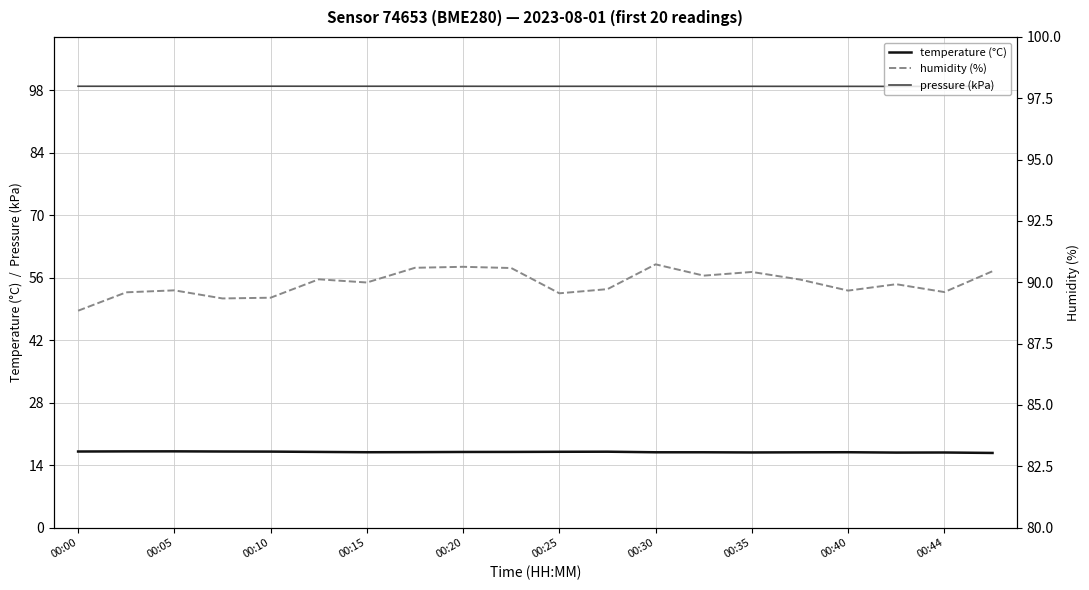

Is it true that pressure (kPa) equals 162.3 at 00:00?

False